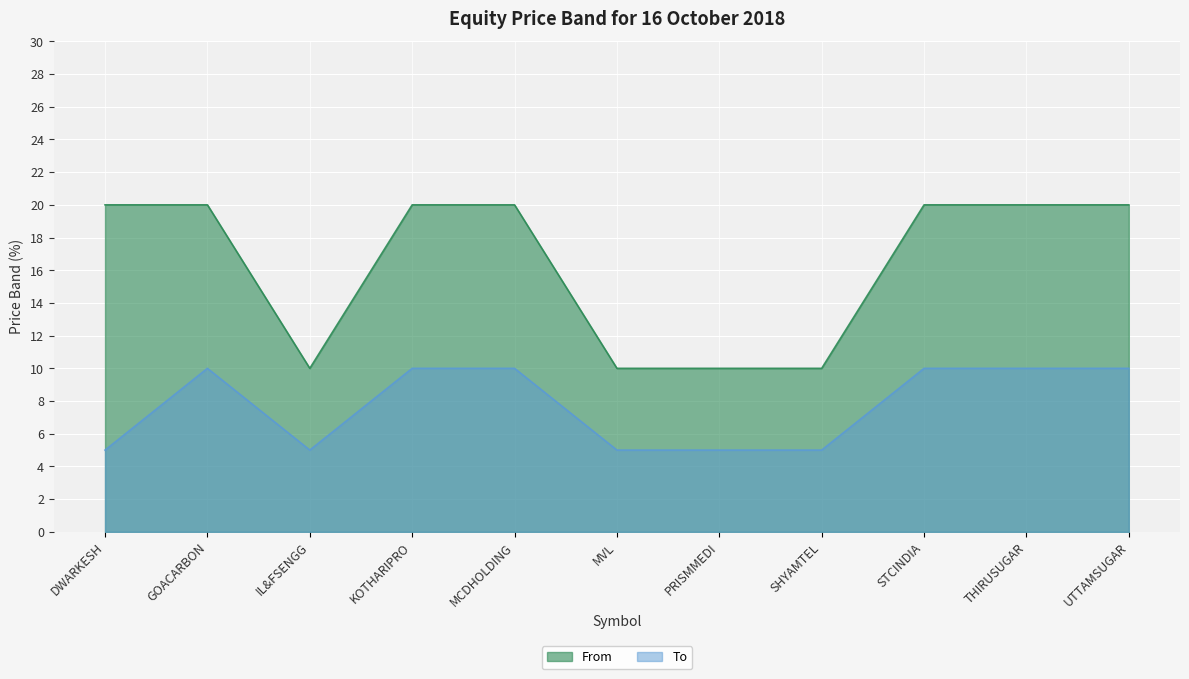

How many values in the To series are below 10?

5